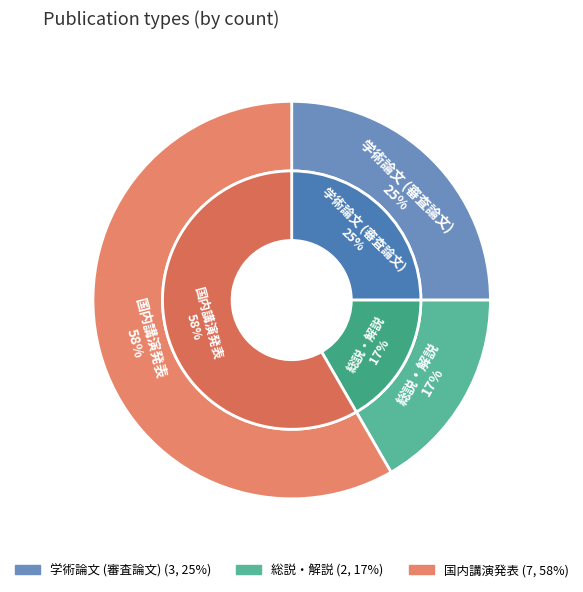

To the nearest percent, what is the average slice percentage?

33%